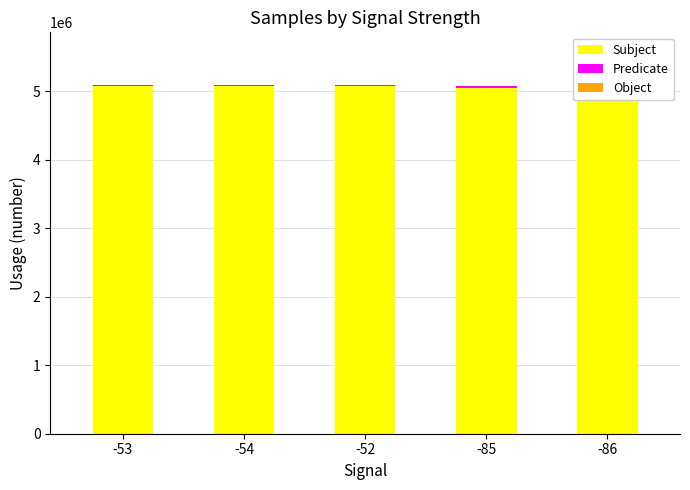

Are the bars horizontal?

No